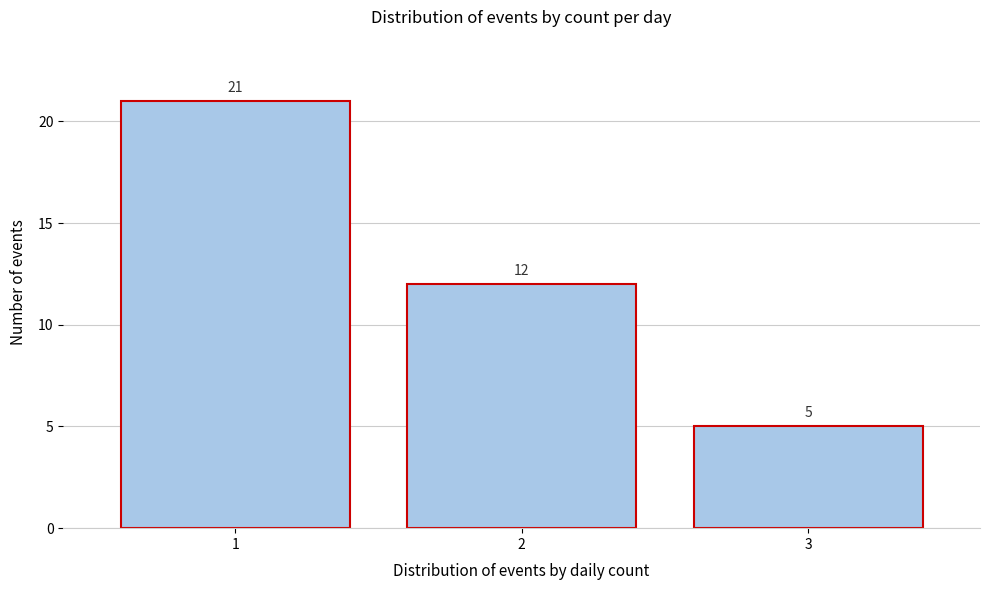

Reading left to right, what are all the values shown in this chart?

1=21	2=12	3=5